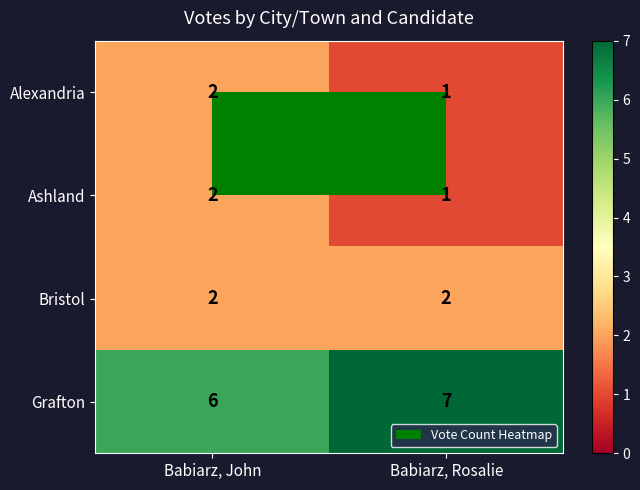

How many series are shown in this chart?

4